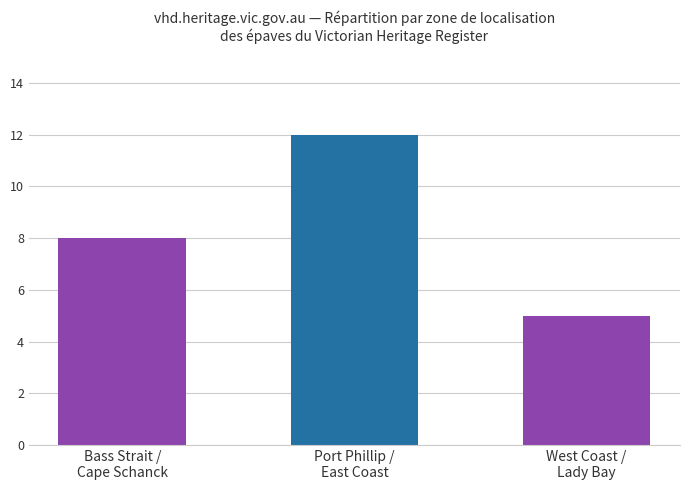

Between Bass Strait /
Cape Schanck and Port Phillip /
East Coast, which is larger?

Port Phillip /
East Coast